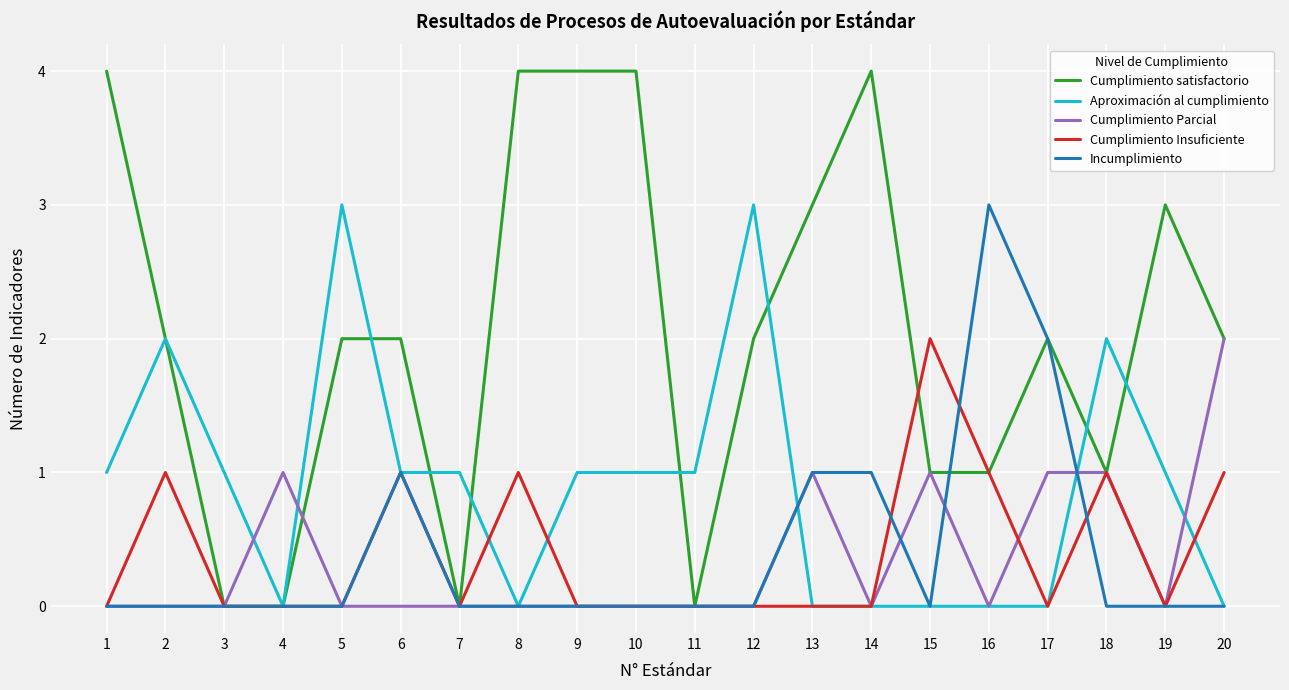

True or false: Cumplimiento Insuficiente and Cumplimiento Parcial intersect in this chart.

True